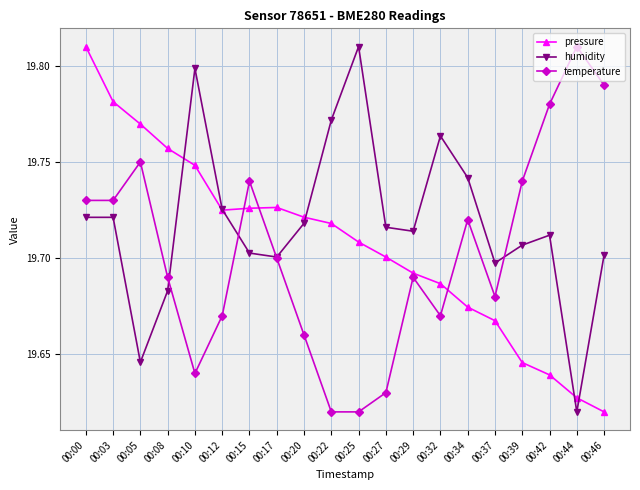

Which series changed the most between 00:27 and 00:46?

temperature